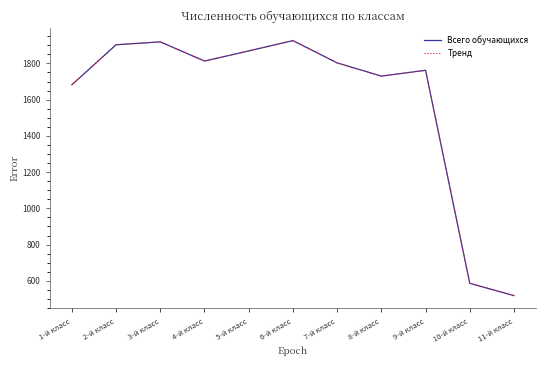

True or false: Тренд and Всего обучающихся cross at least once.

False